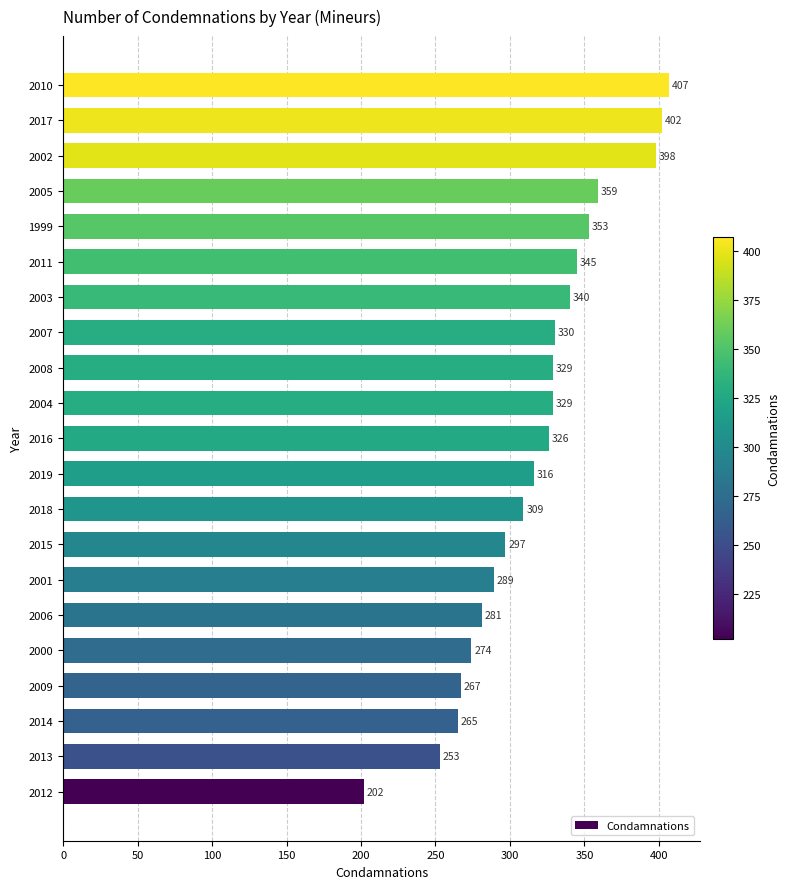

At which category does the chart reach its peak across all series?

2010